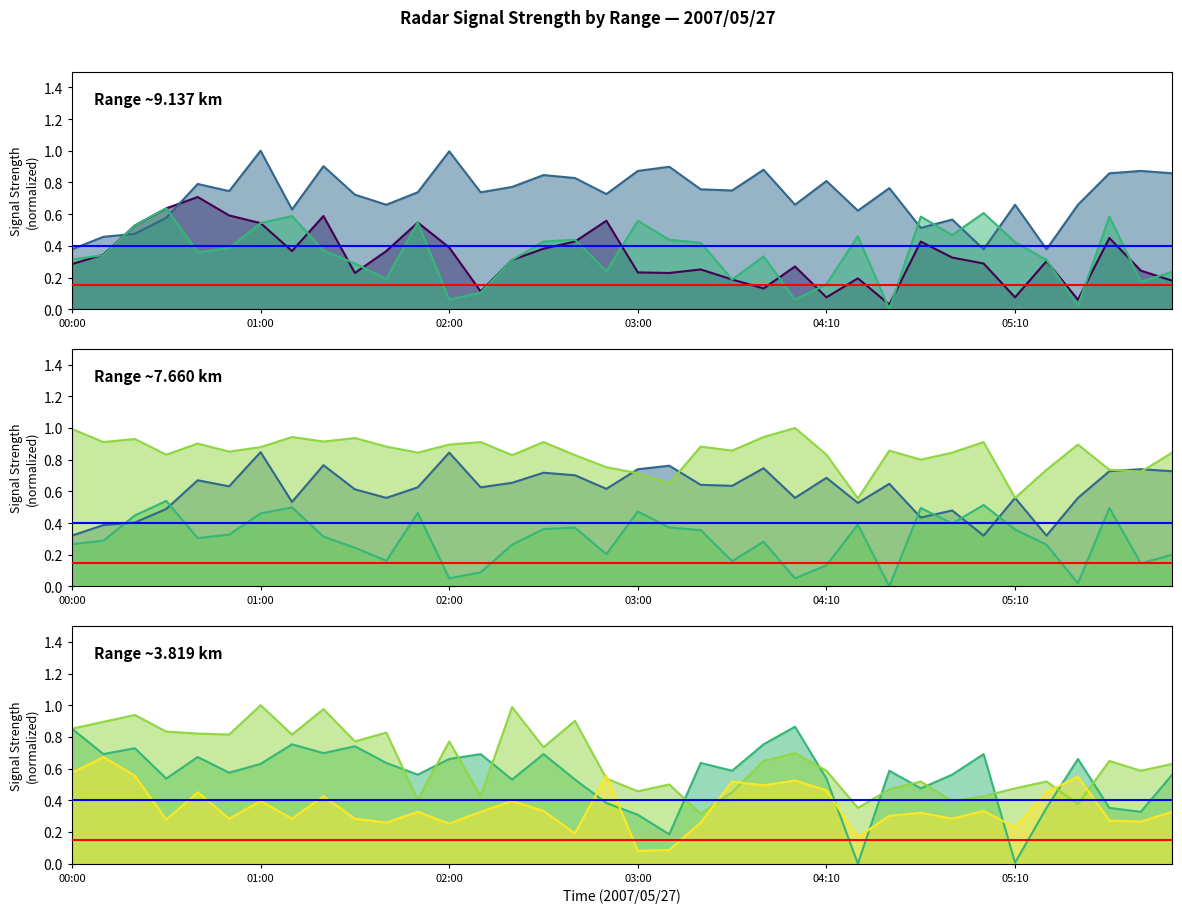

How many times do Range 7.660 km (line) and Range 9.137 km (line) cross each other?

2